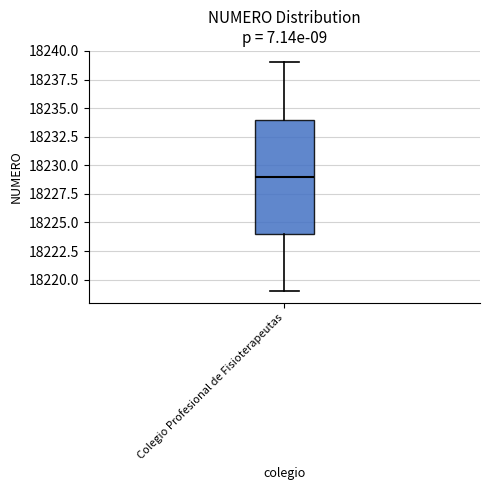

Where does the upper whisker of the box for Colegio Profesional de Fisioterapeutas end on the y-axis? The values are not printed on the chart, so give them approximately, as read against the axis.

18239